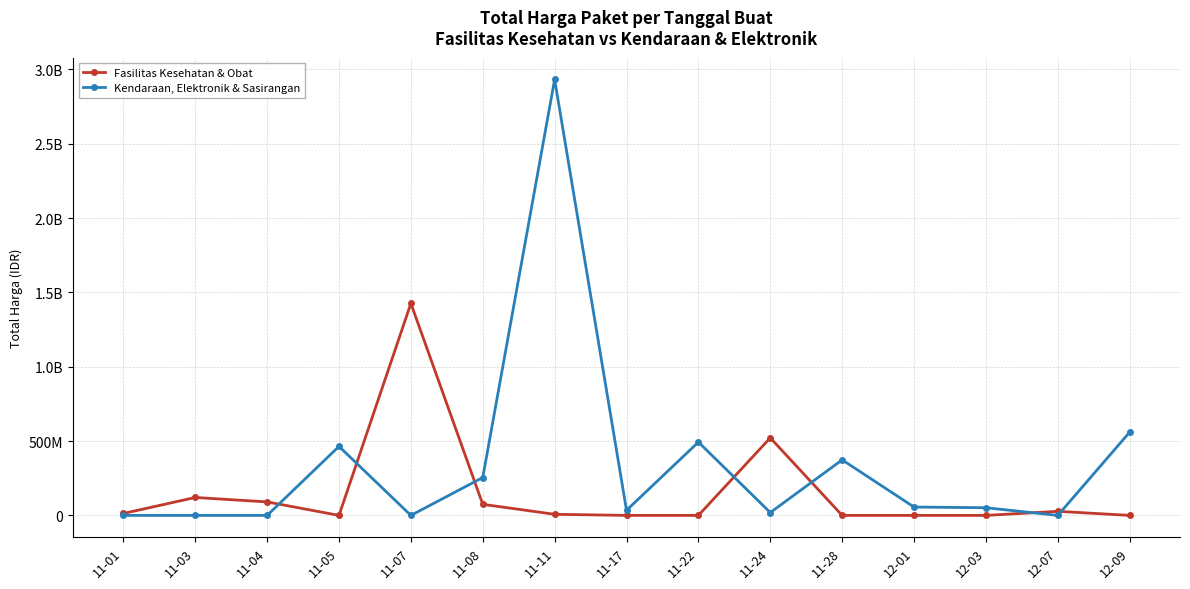

At 11-17, list the series in order from smallest to largest.

Fasilitas Kesehatan & Obat, Kendaraan, Elektronik & Sasirangan